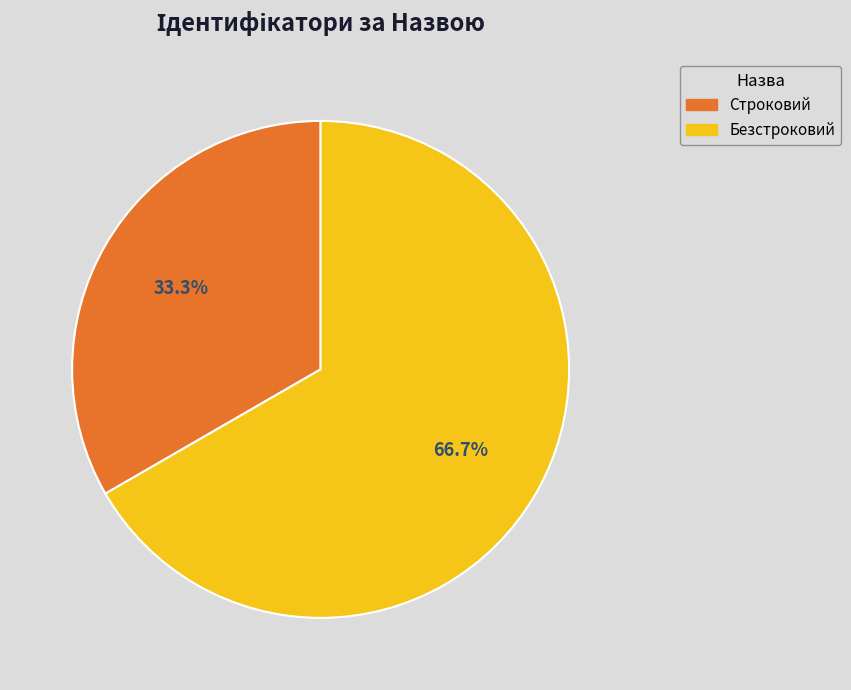

Which slice represents more than half of the pie?

Безстроковий